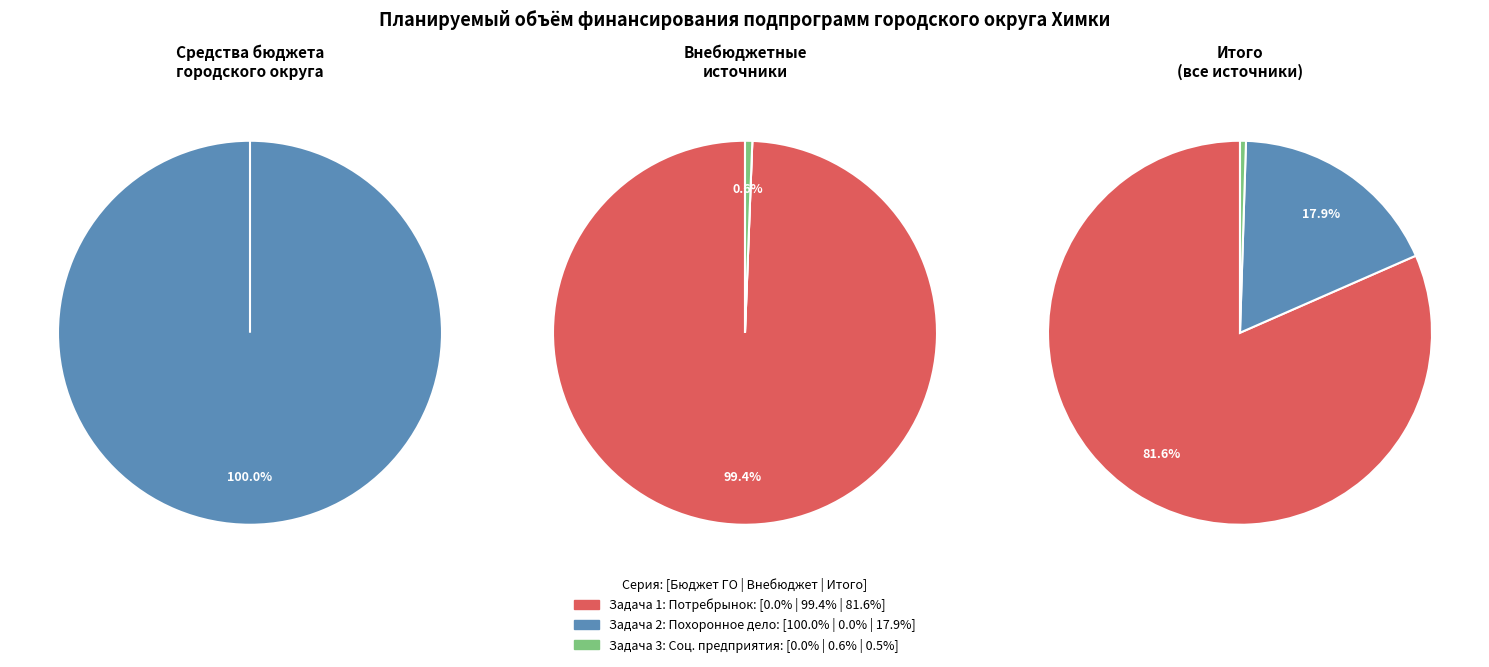

Which category has the biggest portion of the pie?

1